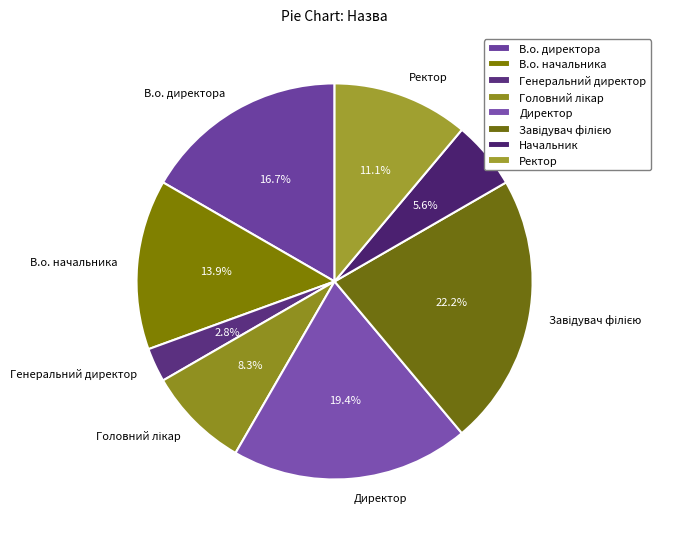

Combined, do Генеральний директор and Ректор account for over 50%?

No